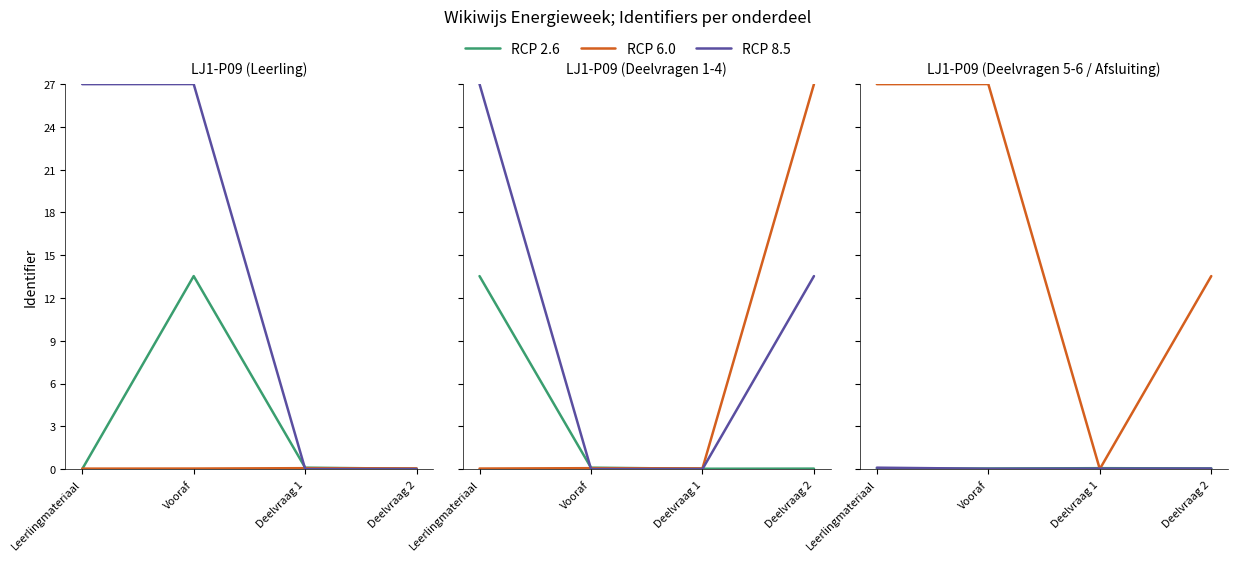

Does the chart have visible grid lines?

No